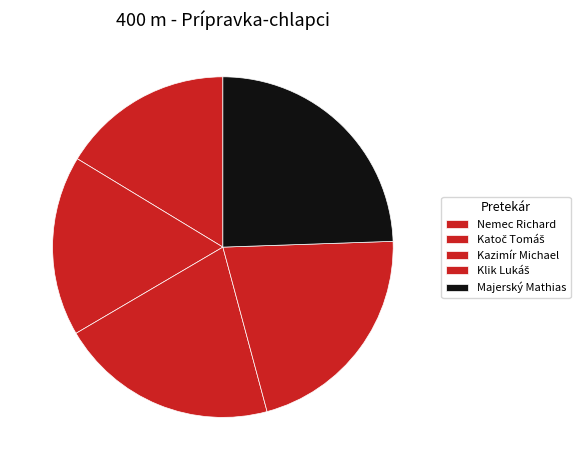

The Nemec Richard slice represents 16% of the pie. True or false?

True